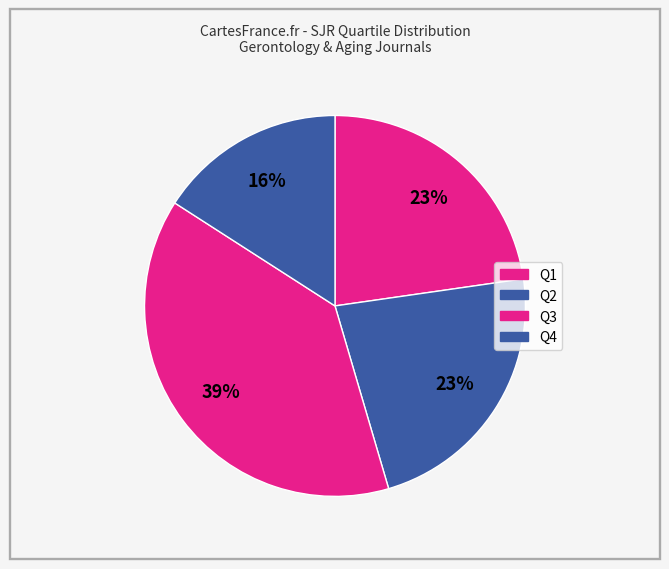

Count the number of slices in the pie.

4